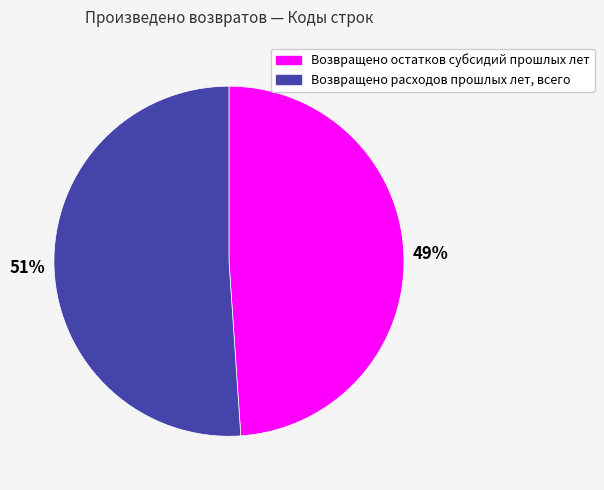

Is Возвращено расходов прошлых лет, всего the majority of the pie?

Yes